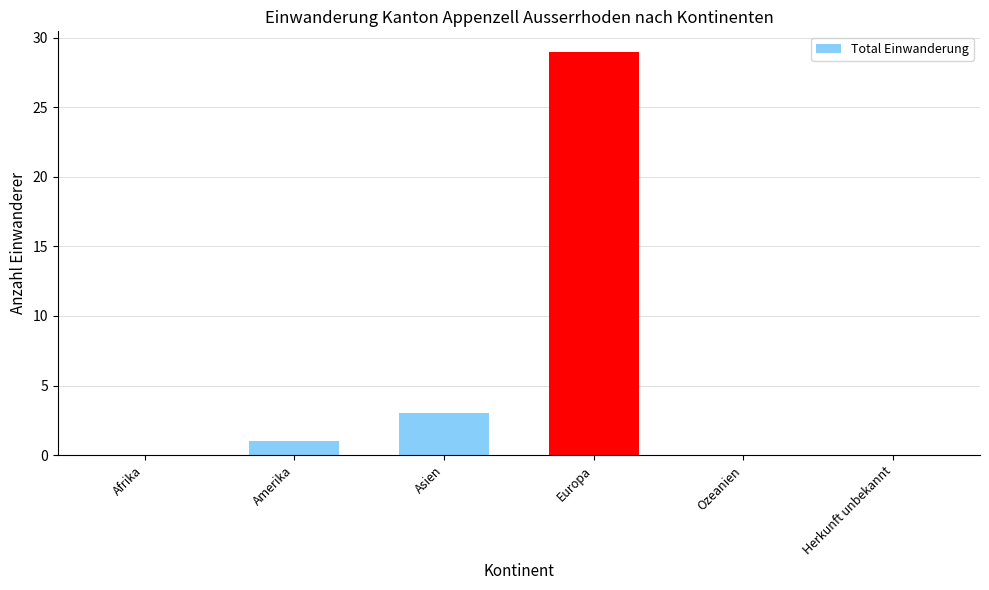

What is the change in value from Afrika to Asien?

+3